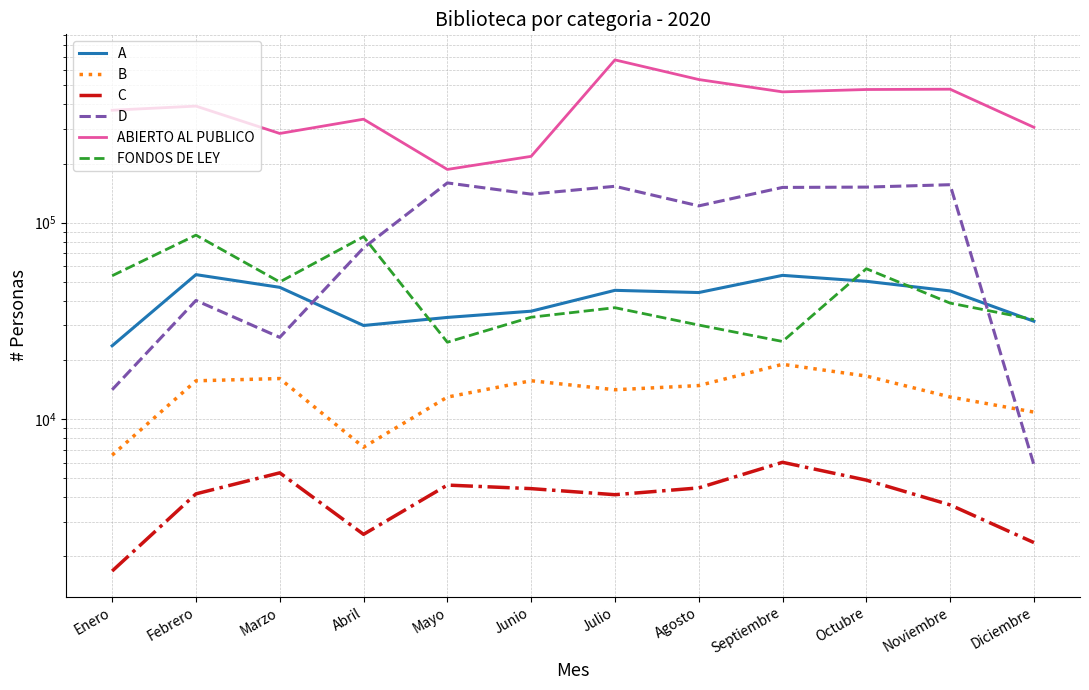

Is it true that B equals 3993 at Mayo?

False